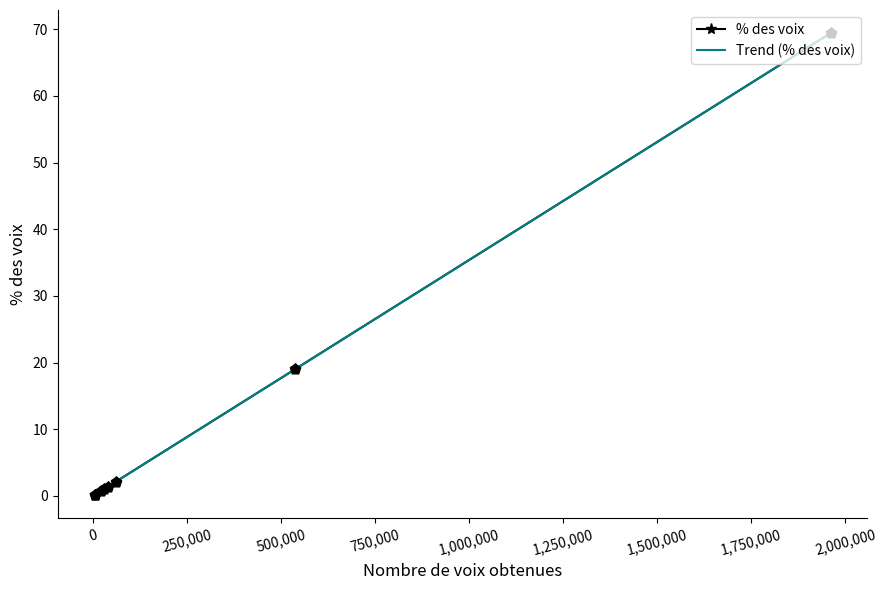

Approximately how many times larger is the value at Pierre Nkurunziza compared to Jean Minani?

51.0